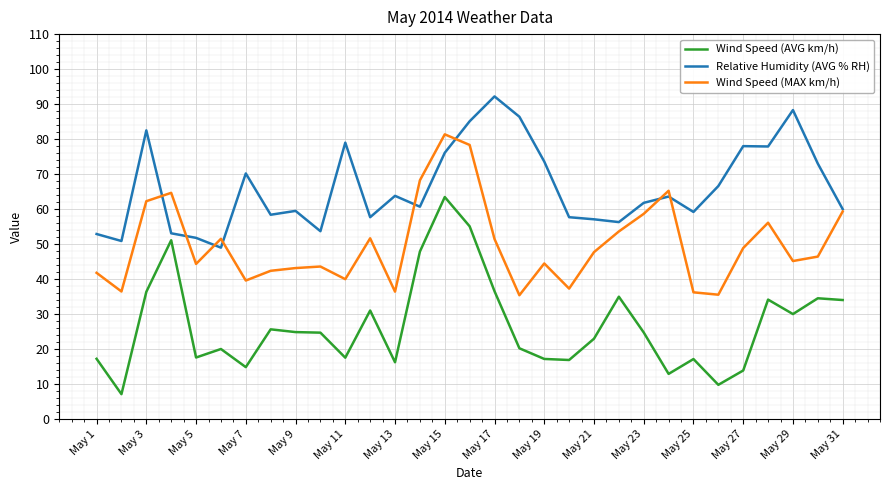

Which series has the largest range (max minus min)?

Wind Speed (AVG km/h)